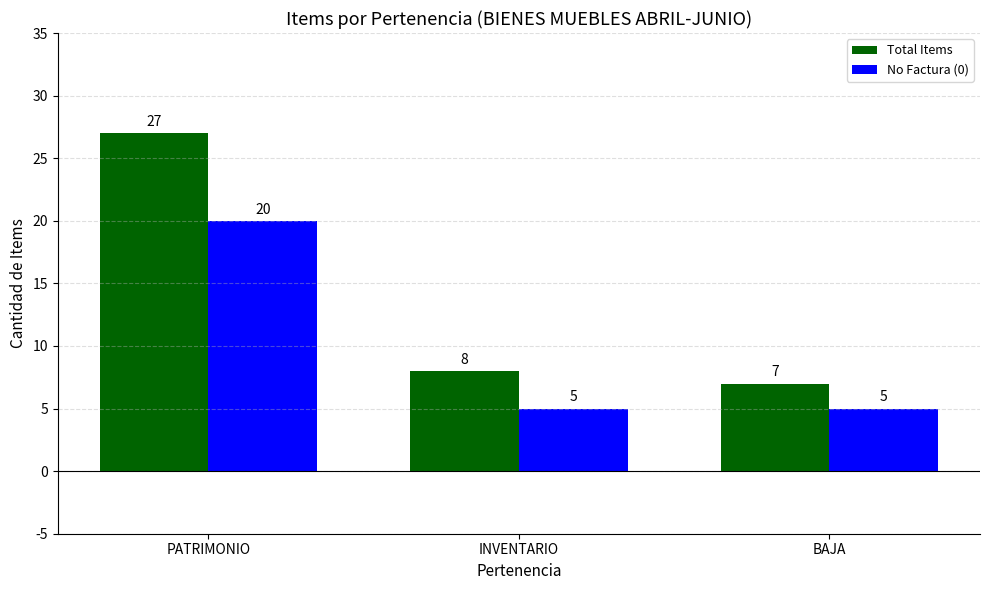

The No Factura (0) series shows 5 at BAJA. True or false?

True